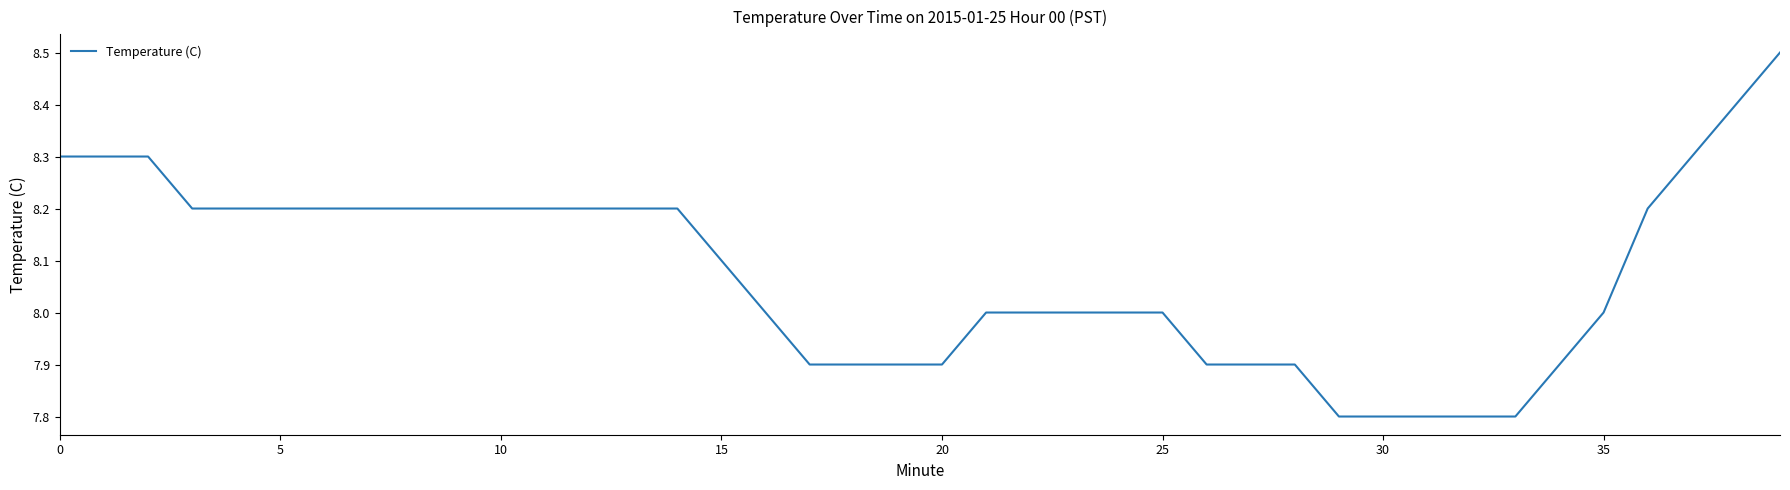

Reading left to right, transcribe all the data shown in this chart.

8.3	8.3	8.3	8.2	8.2	8.2	8.2	8.2	8.2	8.2	8.2	8.2	8.2	8.2	8.2	8.1	8.0	7.9	7.9	7.9	7.9	8.0	8.0	8.0	8.0	8.0	7.9	7.9	7.9	7.8	7.8	7.8	7.8	7.8	7.9	8.0	8.2	8.3	8.4	8.5